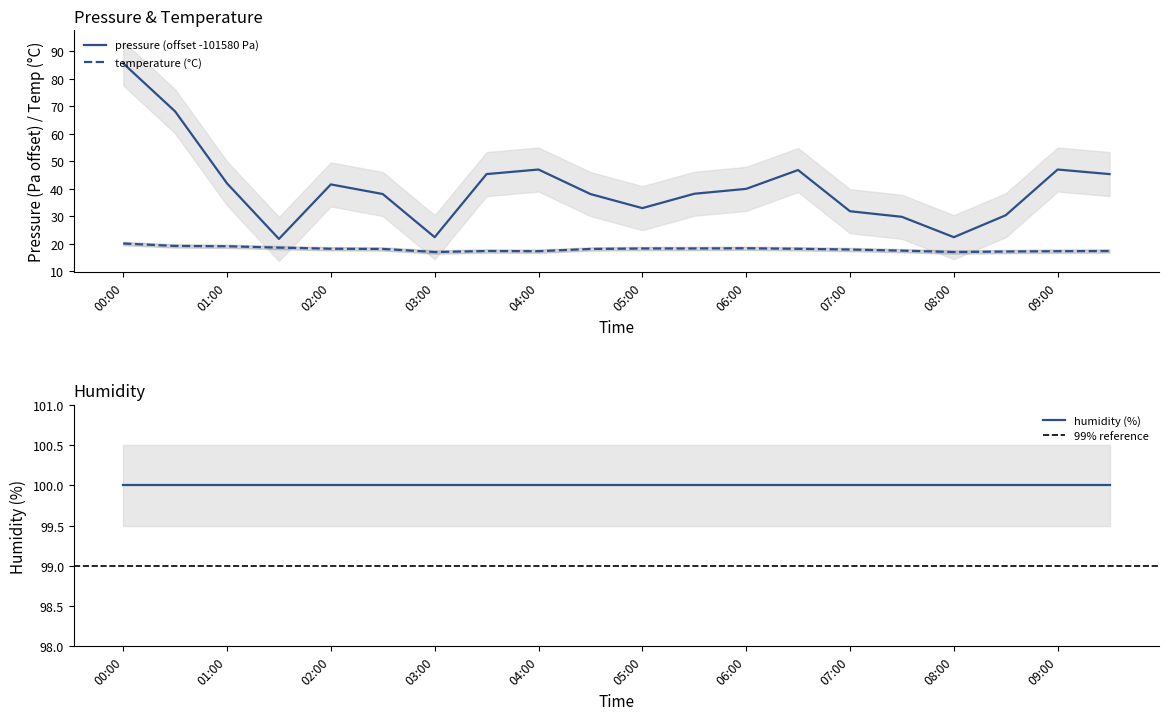

Is this an area chart (filled region under the line)?

No